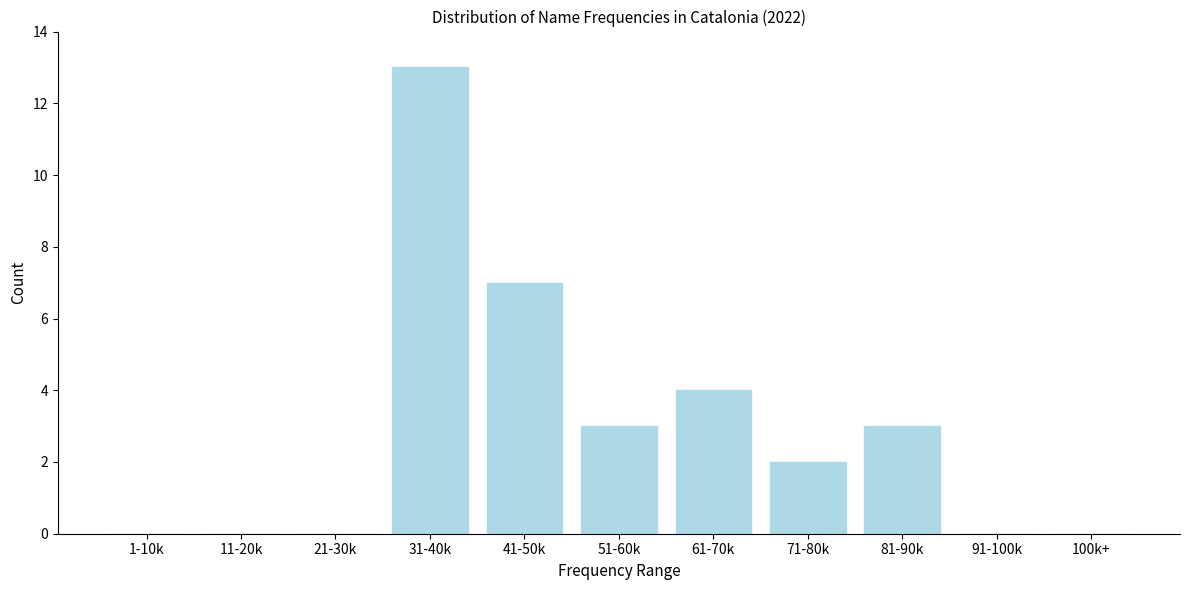

Reading right to left, extract all data points from this chart.

100k+=0	91-100k=0	81-90k=3	71-80k=2	61-70k=4	51-60k=3	41-50k=7	31-40k=13	21-30k=0	11-20k=0	1-10k=0